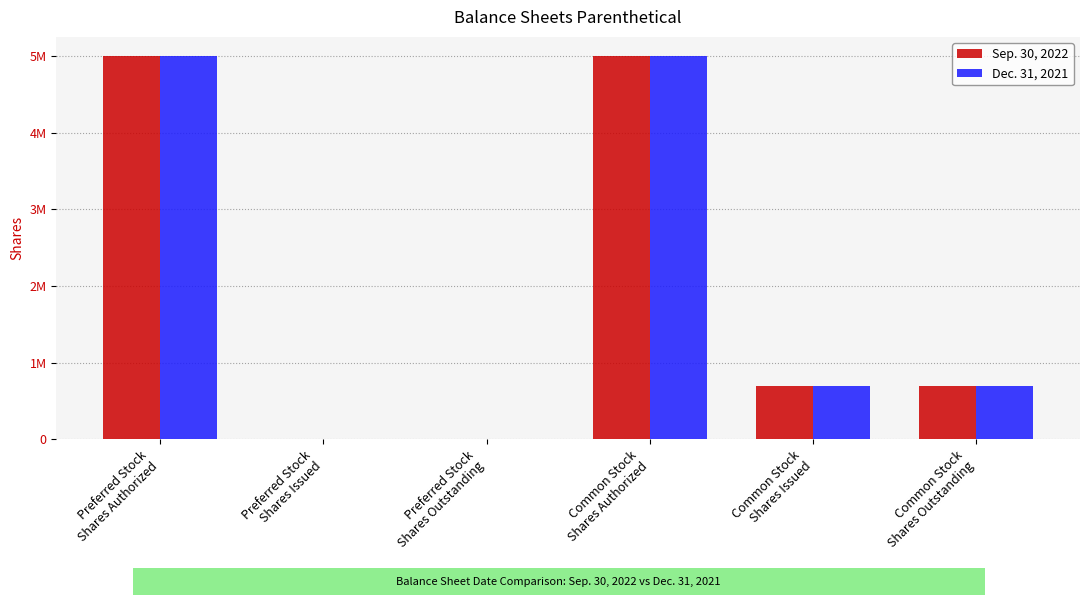

Reading right to left, list all the values displayed in this chart.

Sep. 30, 2022: 700000	700000	5000000	0	0	5000000
Dec. 31, 2021: 700000	700000	5000000	0	0	5000000